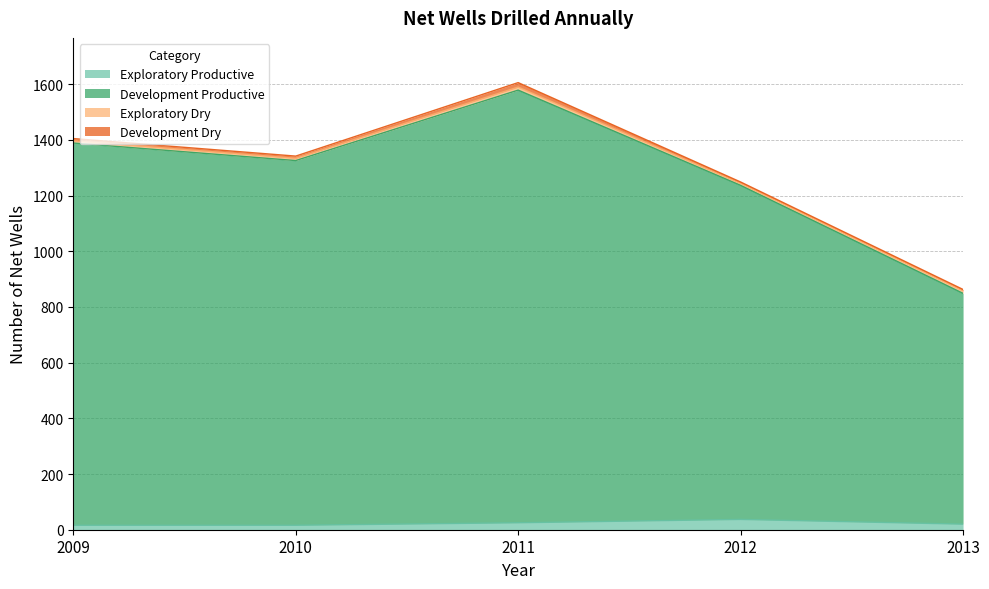

How many values in the Development Productive series exceed 1334?

2